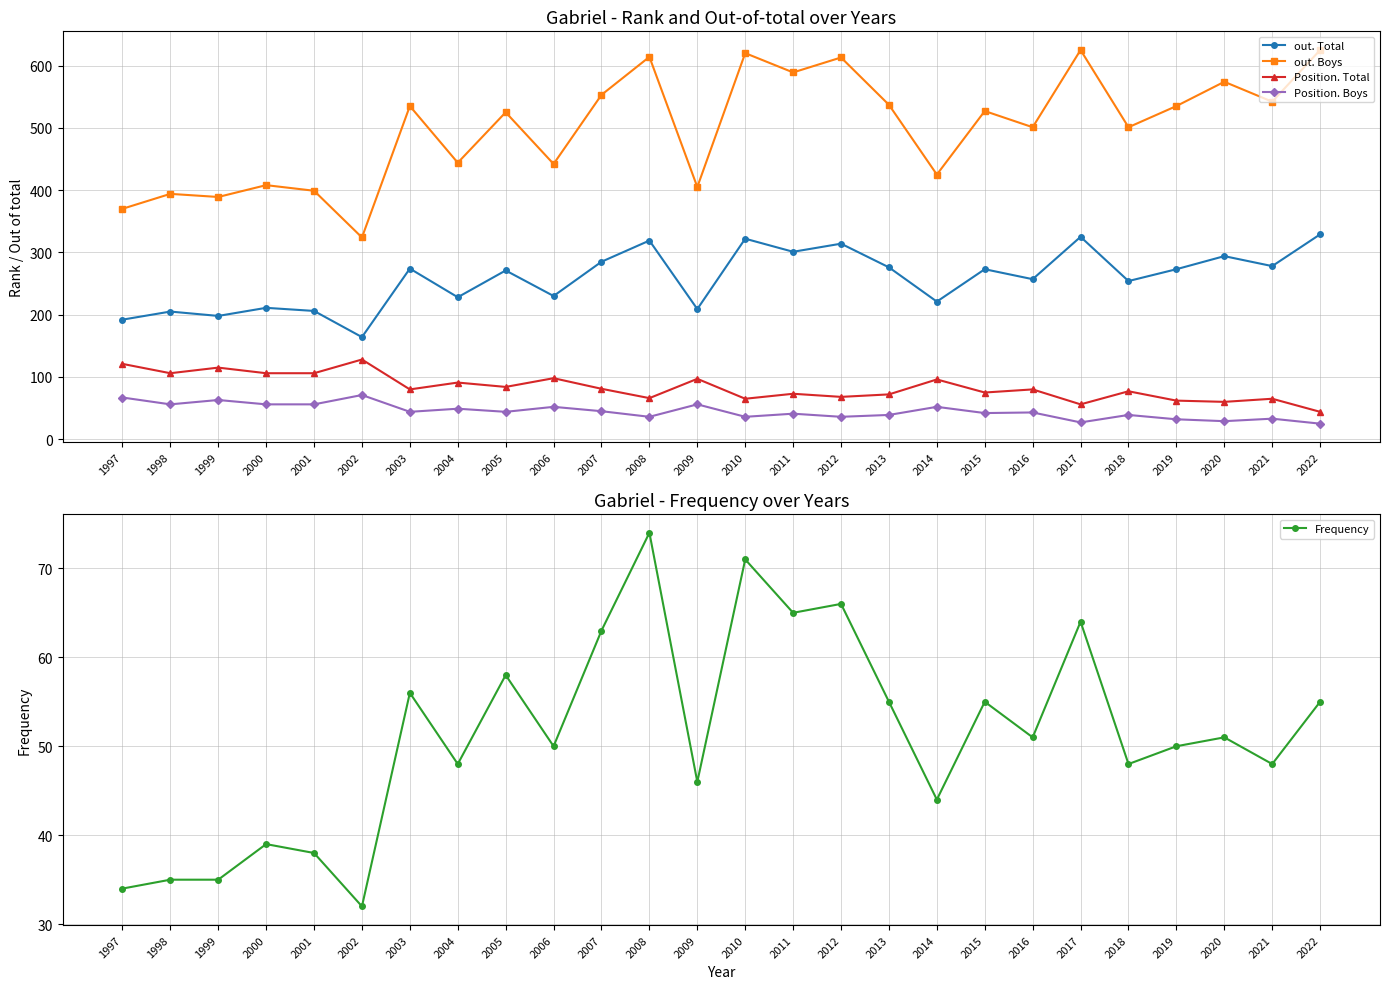

How many categories are shown in the chart?

26